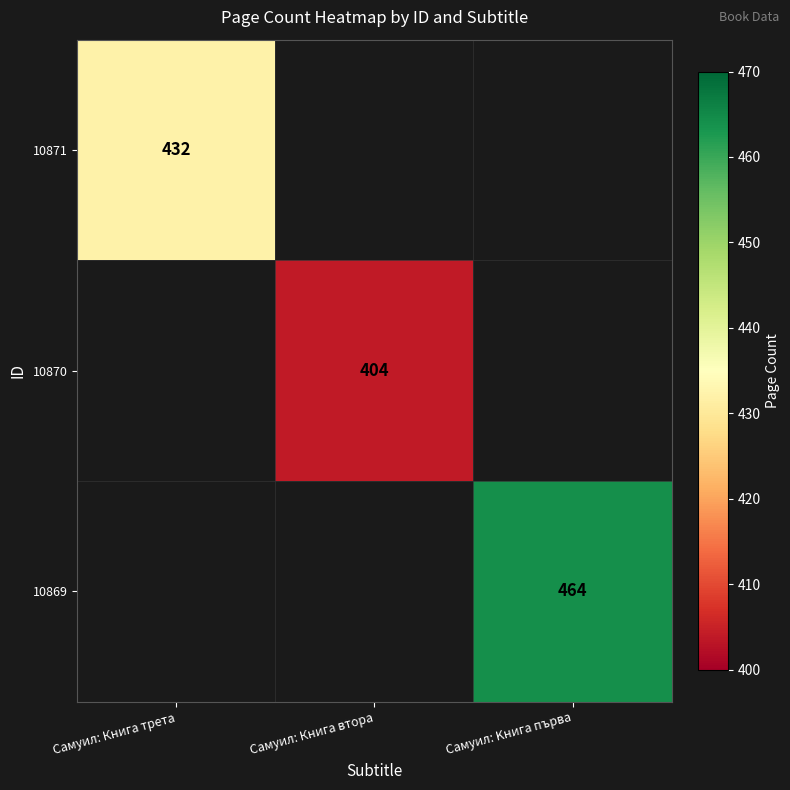

True or false: 10869 has a value of 660 at Самуил: Kнига първа.

False